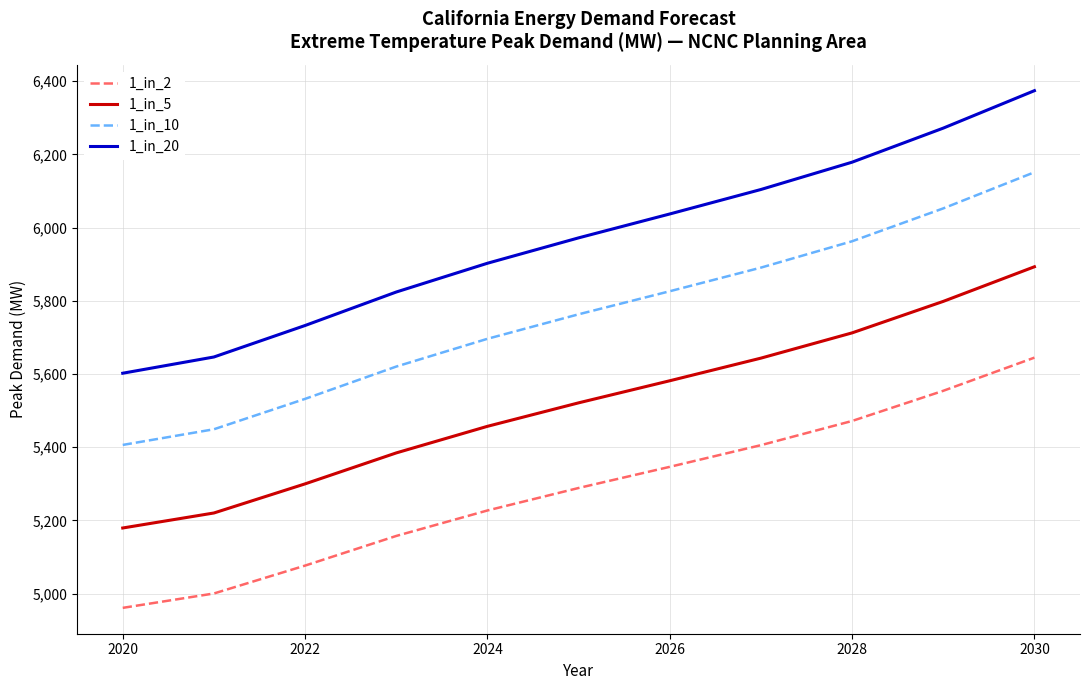

True or false: 1_in_2 and 1_in_10 intersect in this chart.

False